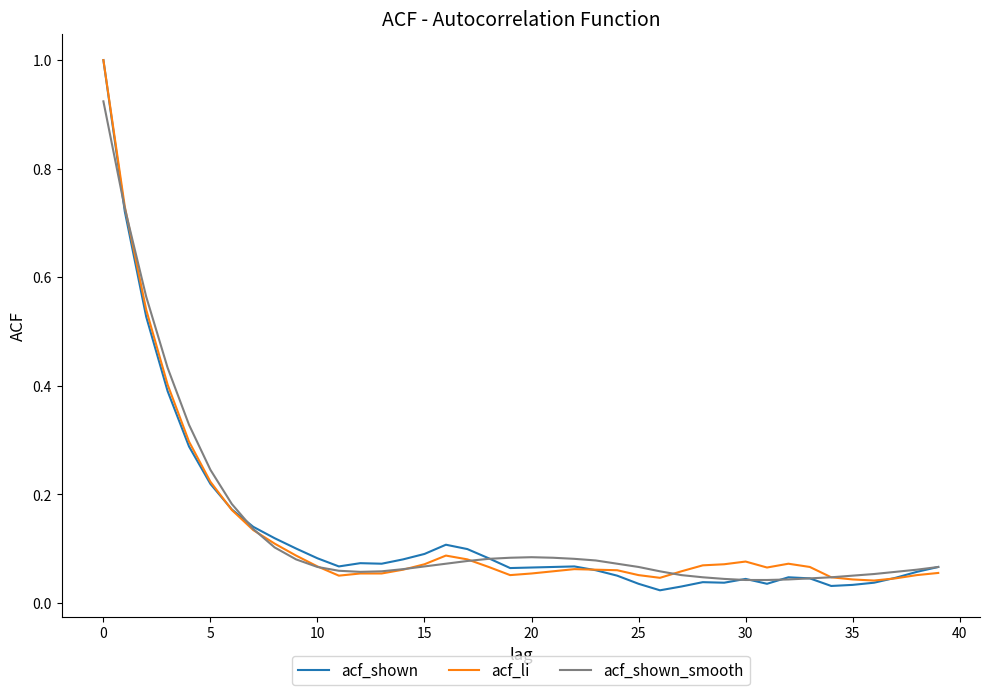

Which series has the largest range (max minus min)?

acf_shown